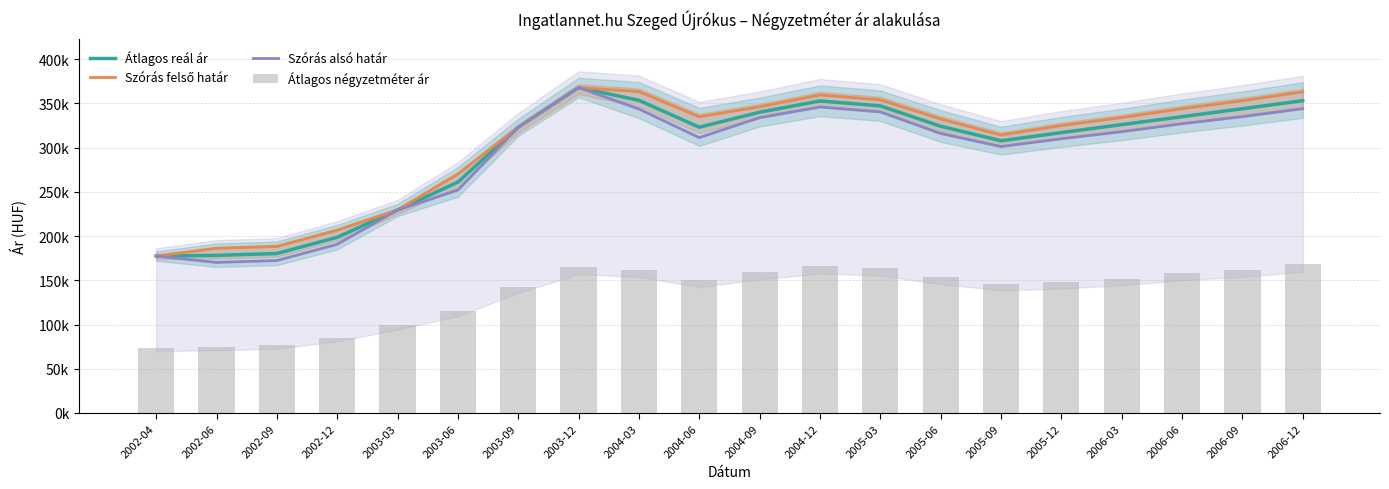

At which category is the sum across all series the highest?

2003-12